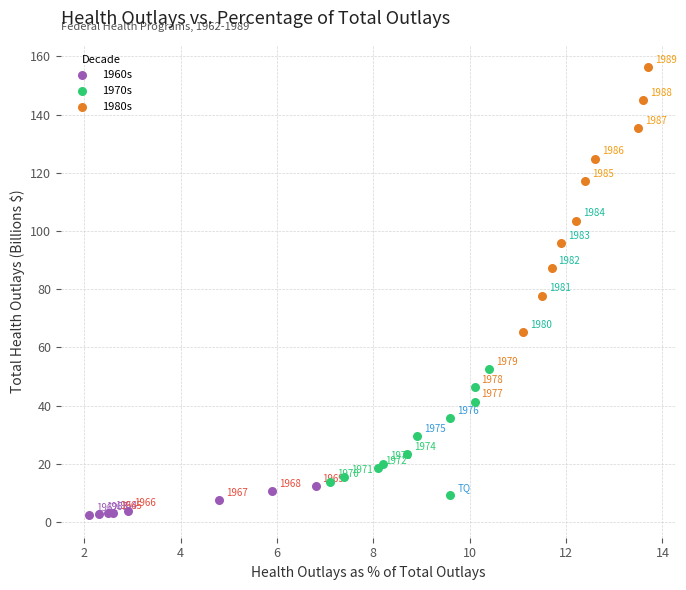

Which series has the widest spread of Y values?

1980s